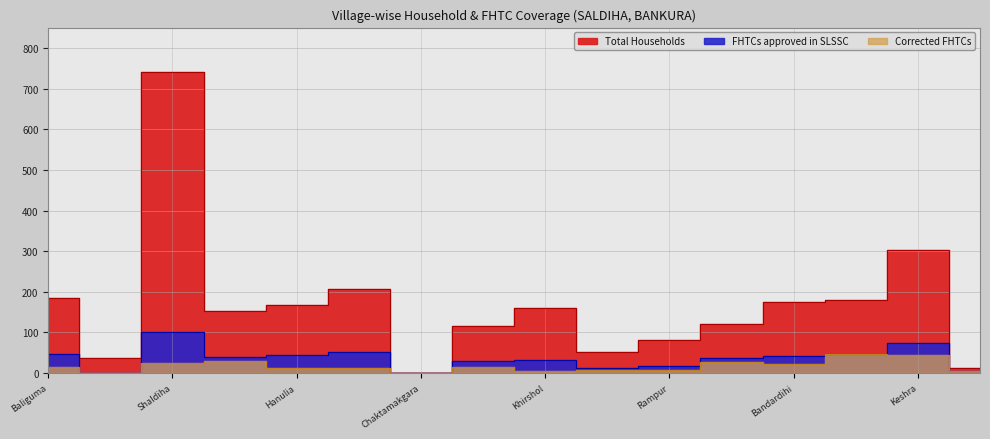

True or false: Corrected FHTCs and Total Households cross at least once.

False